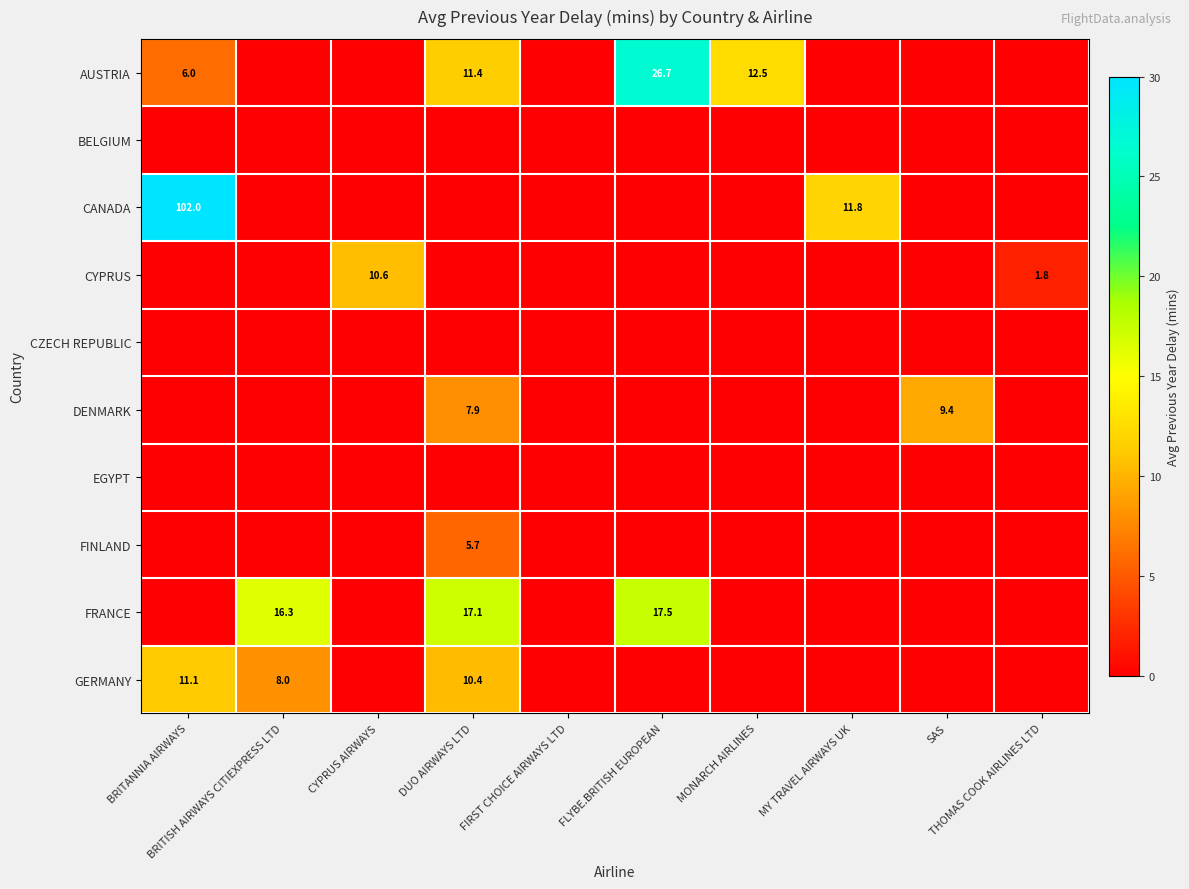

What is the maximum value shown in the chart?

102.0